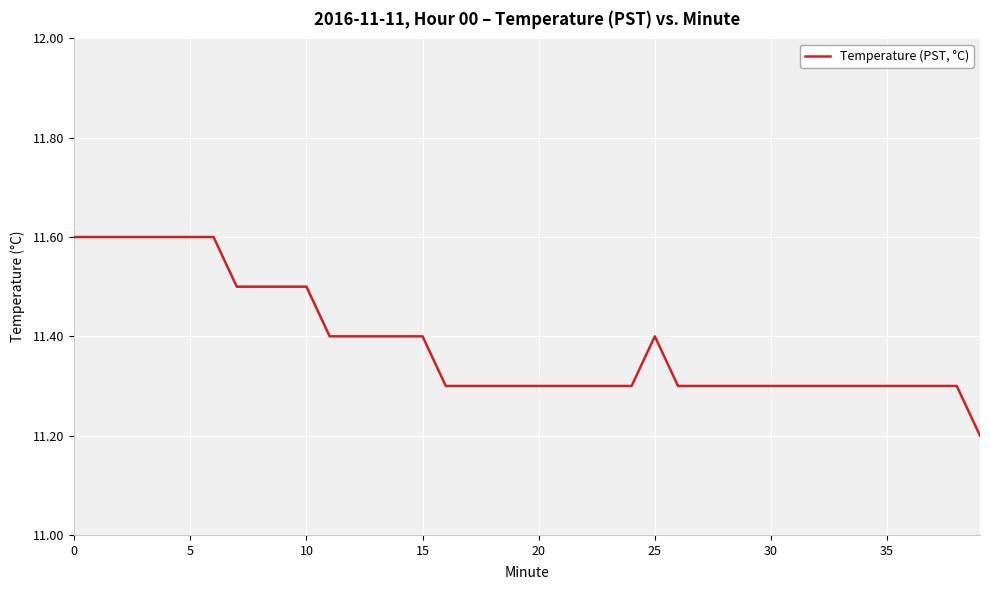

What is the greatest value displayed?

11.6